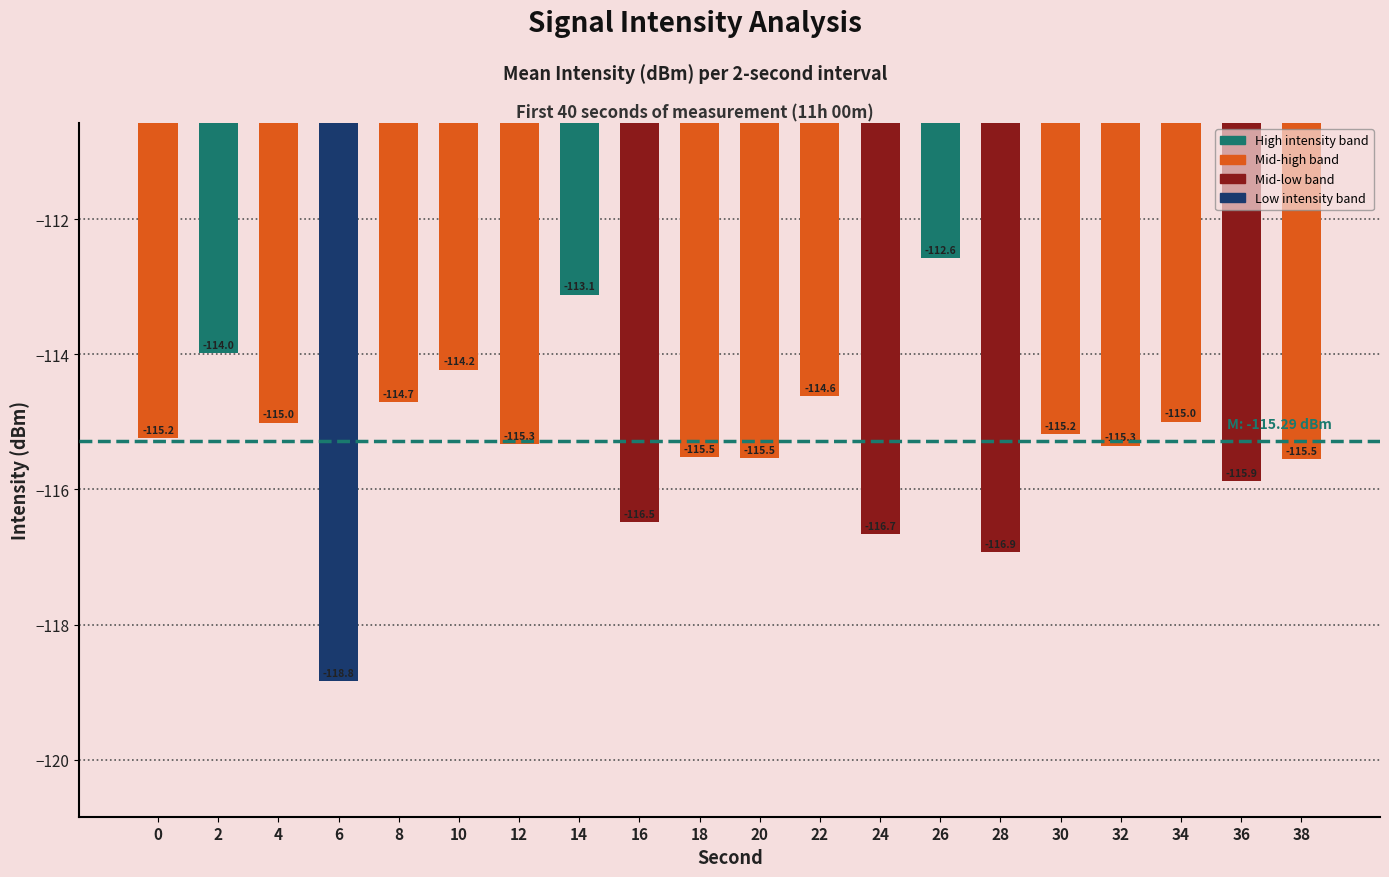

Between 38 and 22, which is larger?

22